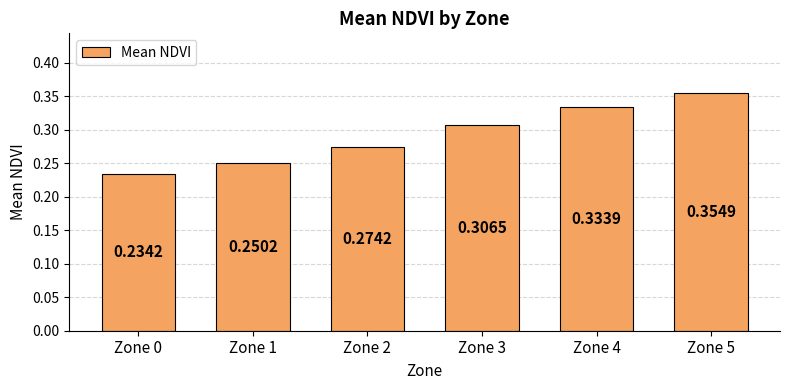

Rank the categories by value from lowest to highest.

Zone 0, Zone 1, Zone 2, Zone 3, Zone 4, Zone 5